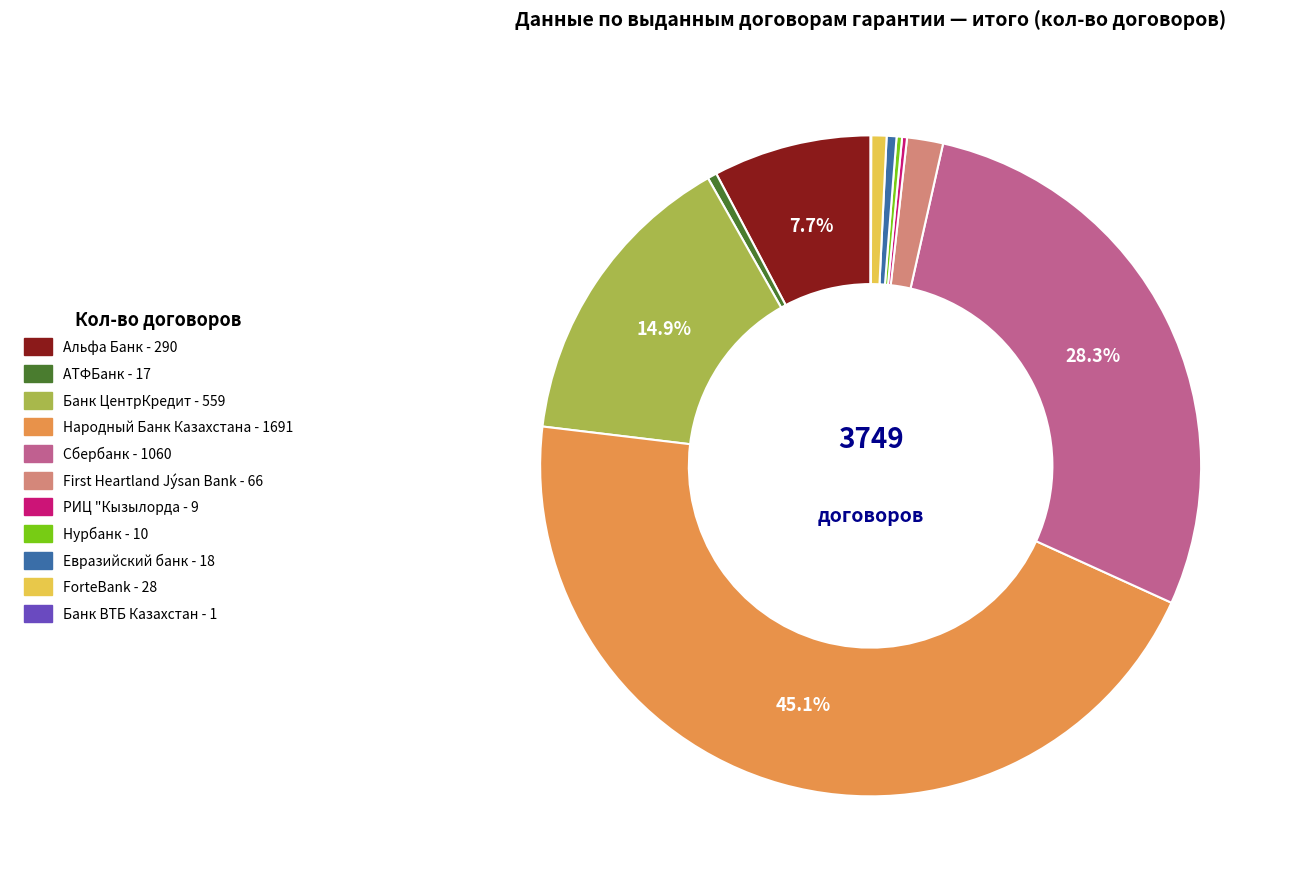

Is there any slice that represents more than half of the pie?

No